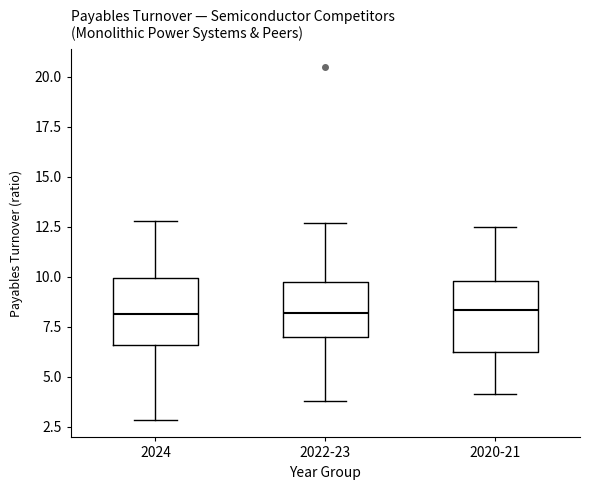

Reading left to right, read every box against the y-axis: the position of its median line, the range the box covers, and the ends of its whiskers. The values are not printed on the chart, so give them approximately, as read against the axis.

2024: median 8.0, box 6.5 to 10.0, whiskers 3.0 to 13.0
2022-23: median 8.0, box 7.0 to 10.0, whiskers 4.0 to 12.5
2020-21: median 8.5, box 6.5 to 10.0, whiskers 4.0 to 12.5